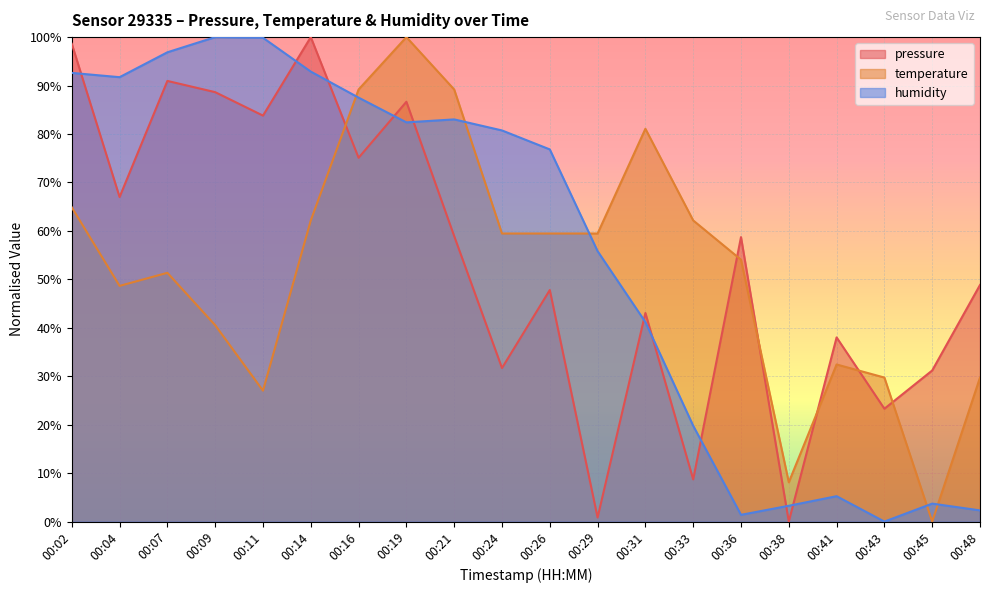

How many positive values does the humidity series have?

19